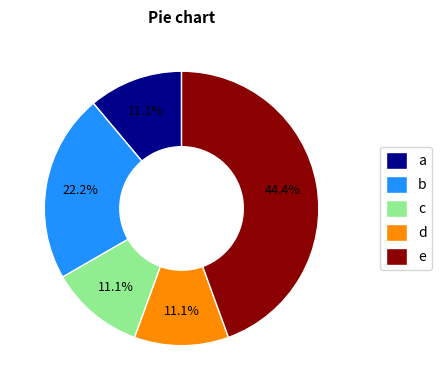

How much of the chart is everything except a?

88.9%